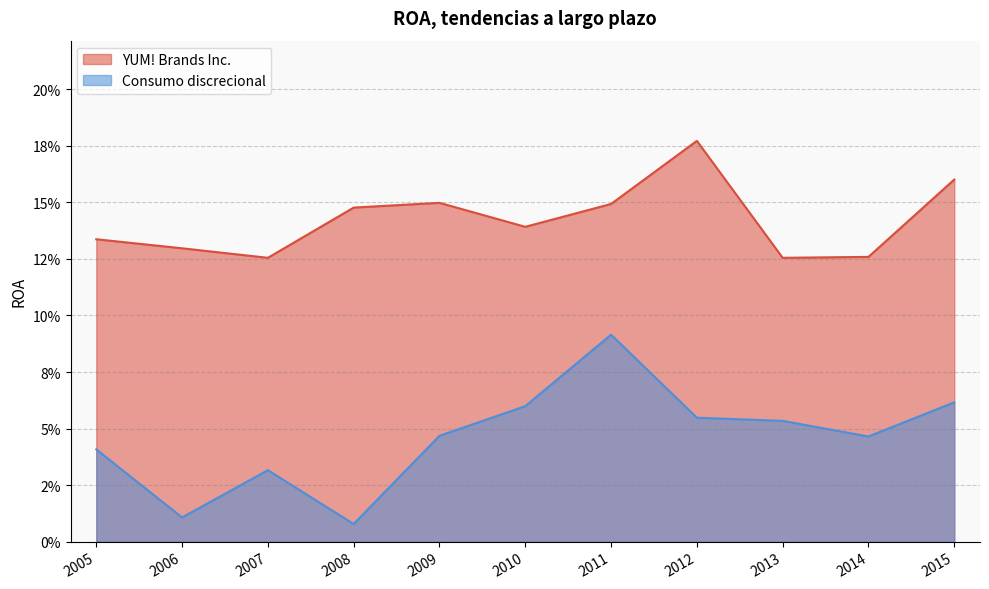

Which series has the largest total across all categories?

YUM! Brands Inc.